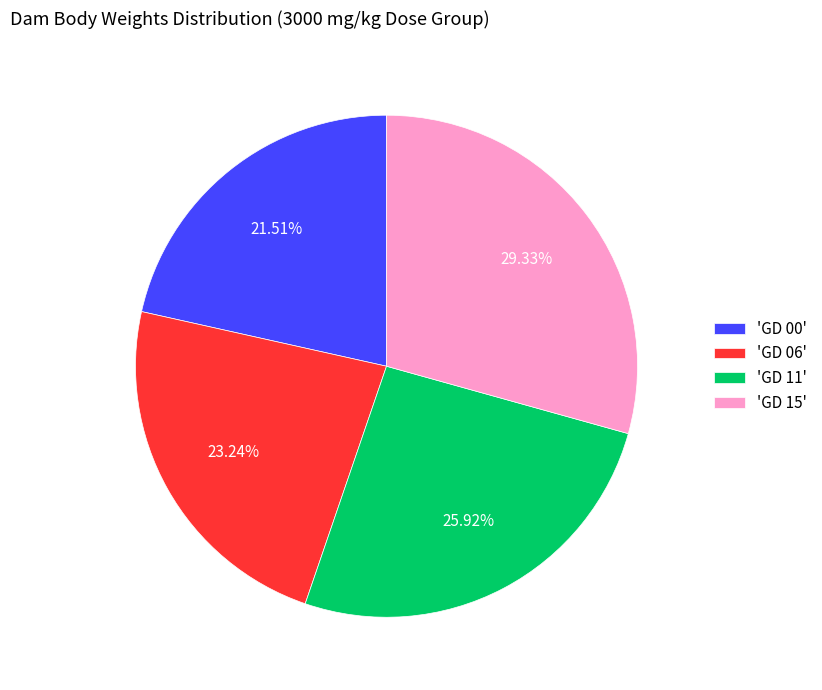

What is the ratio of the value at 'GD 06' to the value at 'GD 15'?

0.8